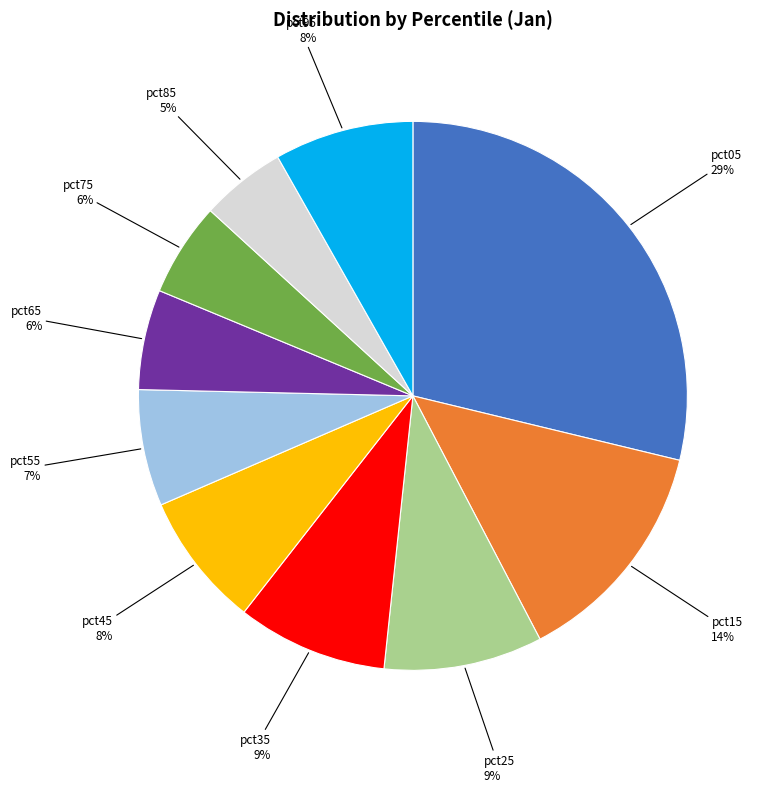

To the nearest percent, what portion does pct15 represent?

14%